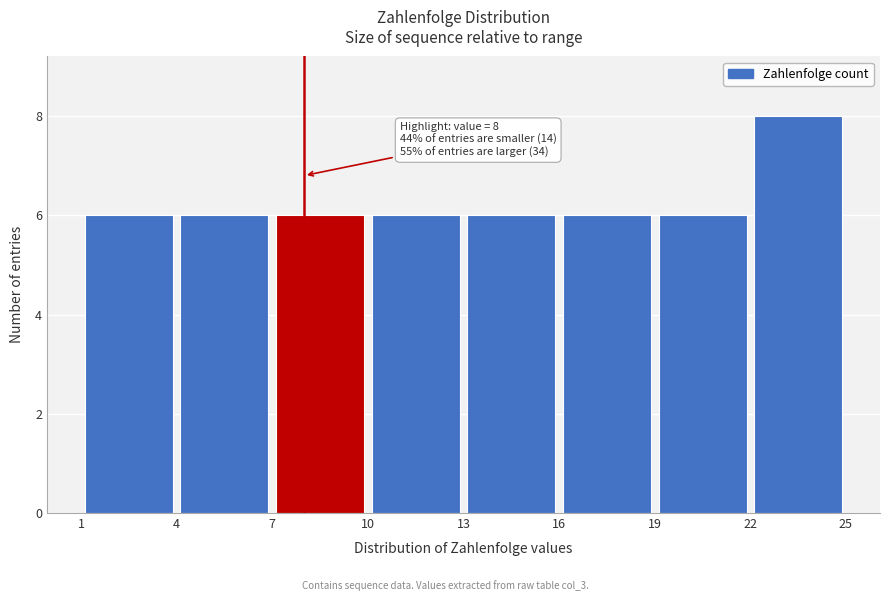

Which range on the x-axis has the tallest bar?

22 to 25